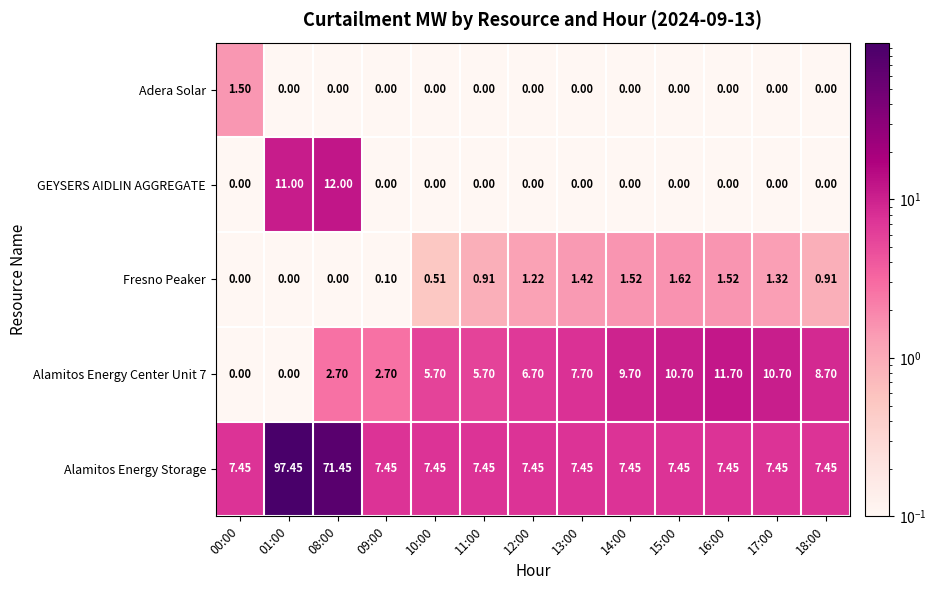

Is the value of Alamitos Energy Storage at 13:00 greater than the value of Adera Solar at 09:00?

Yes